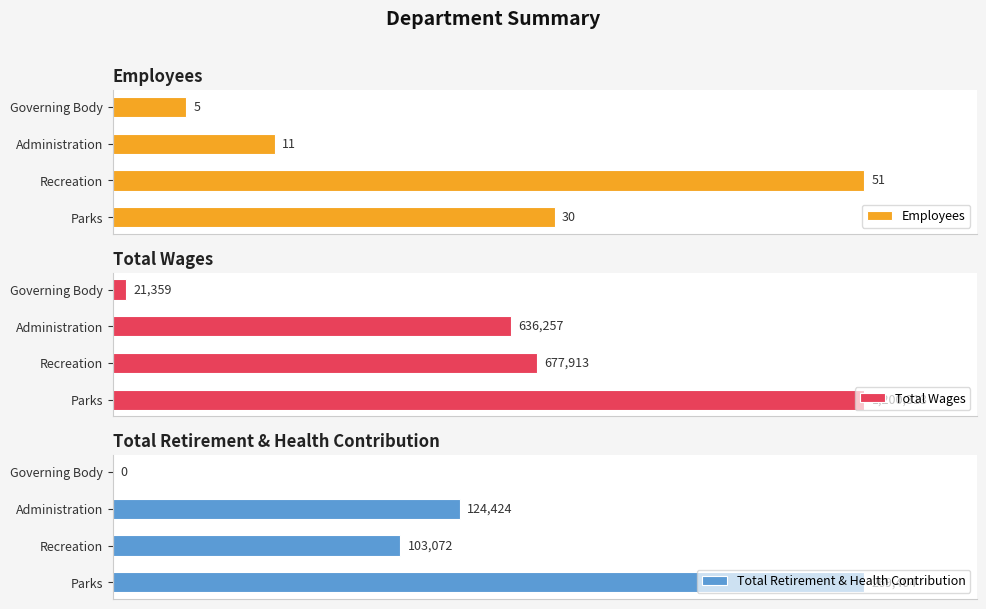

What is the difference between the Total Retirement & Health Contribution values at 20 and 10?

21352